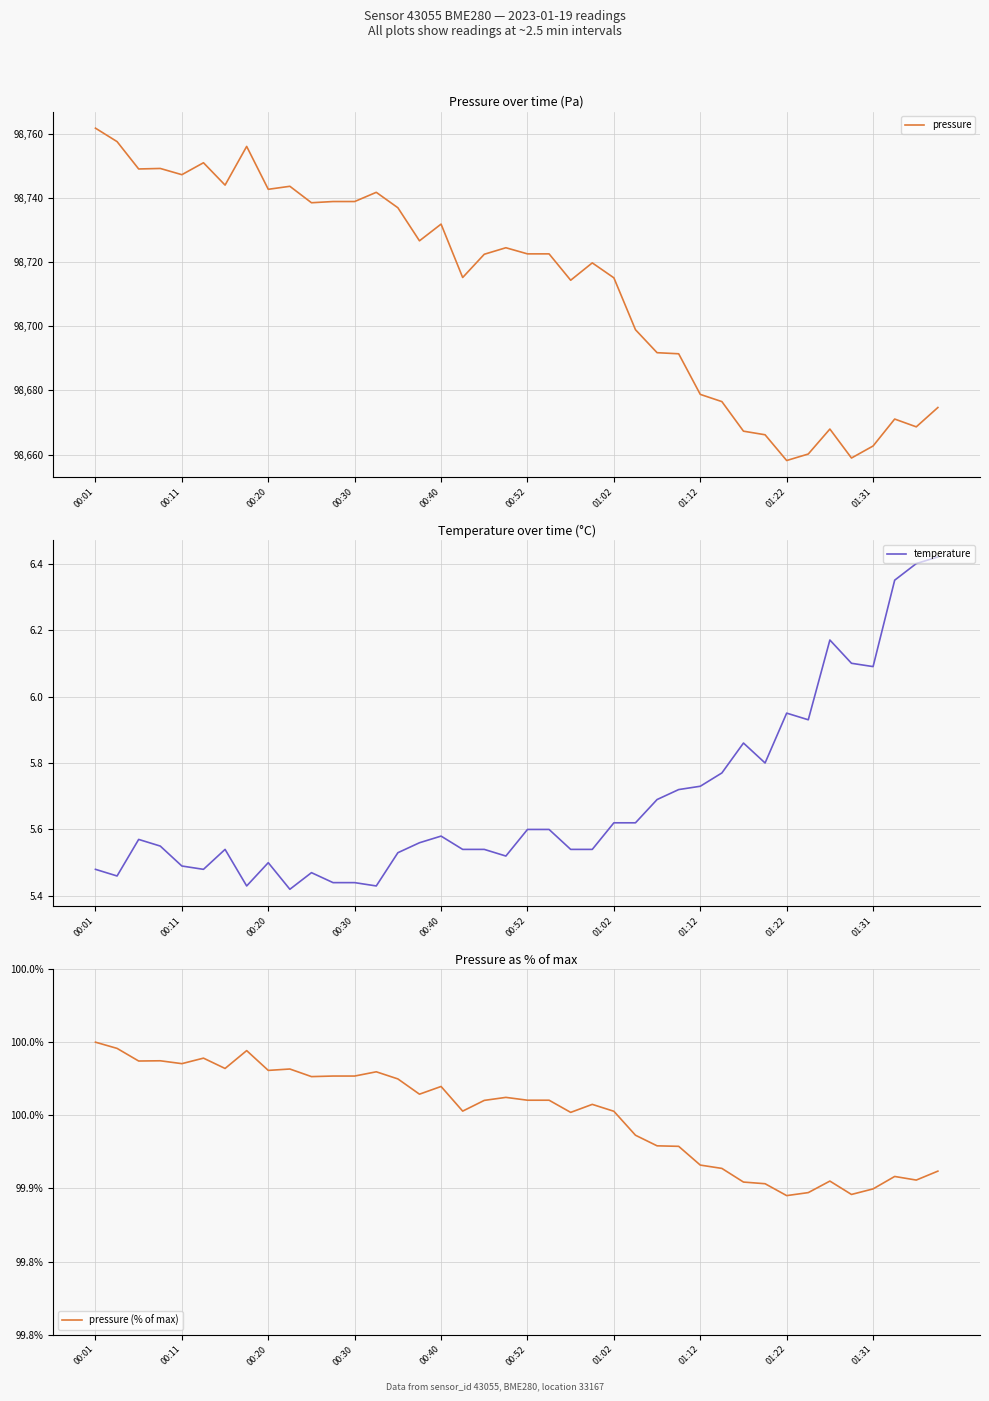

What is the minimum value for pressure?

98658.1